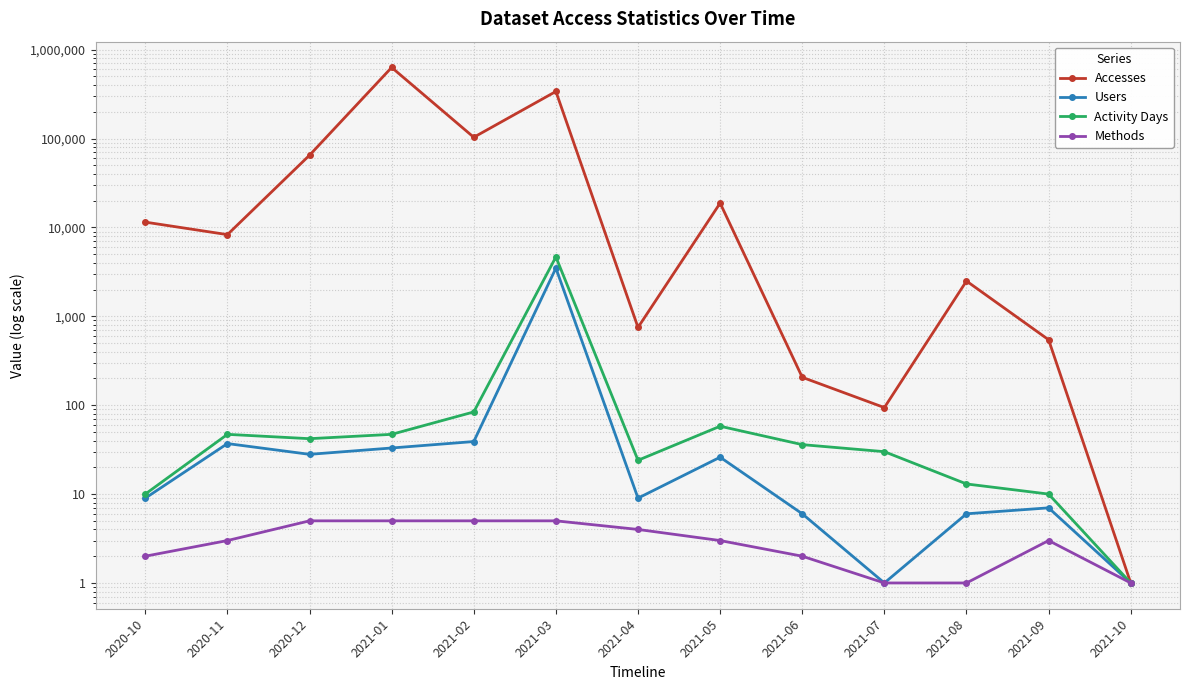

The value of Activity Days at 2020-12 is 11. True or false?

False